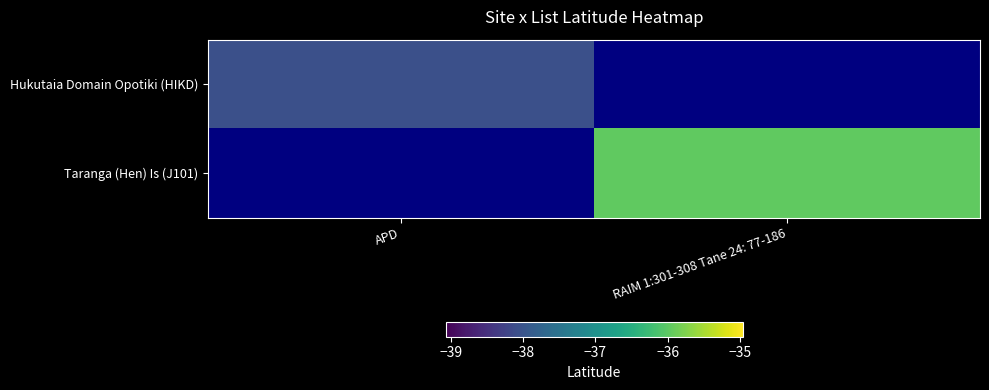

At APD, list the series in order from largest to smallest.

Hukutaia Domain Opotiki (HIKD), Taranga (Hen) Is (J101)